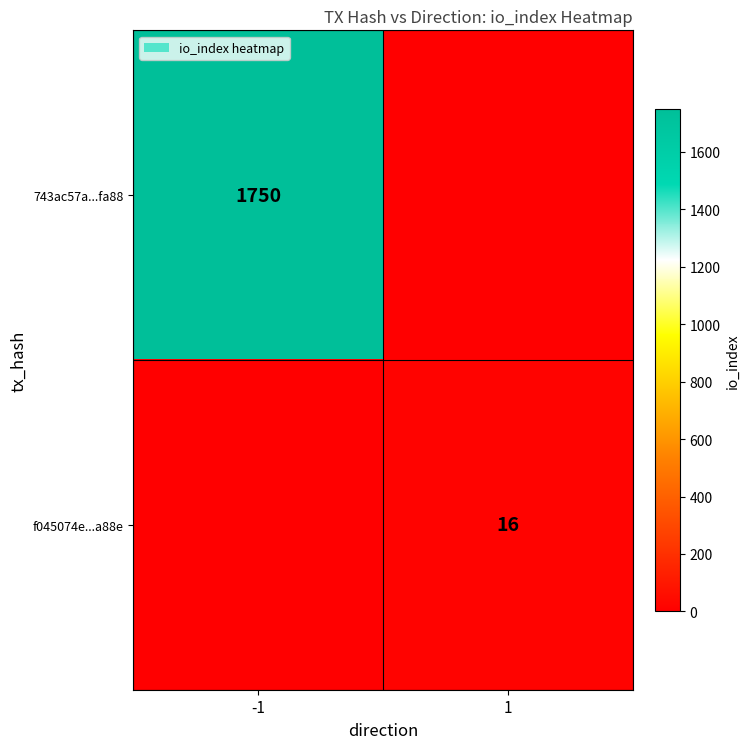

What is the total value across all series at -1?

1750